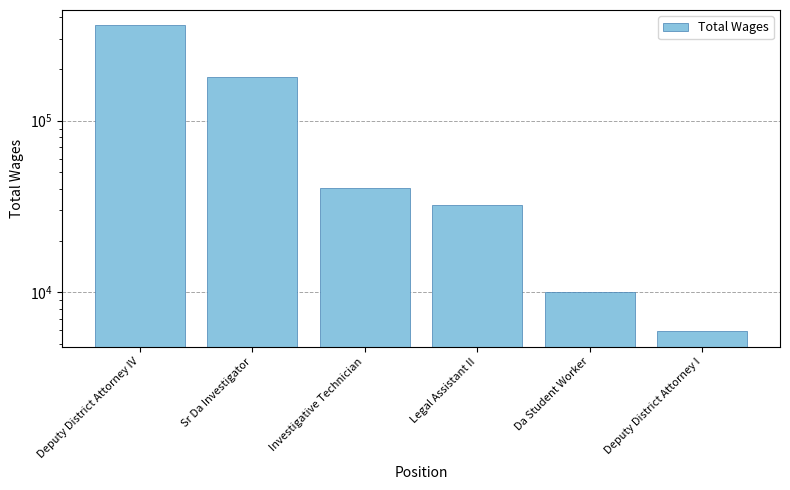

Reading left to right, transcribe all the data shown in this chart.

359911	180769	40573	32327	10078	5904